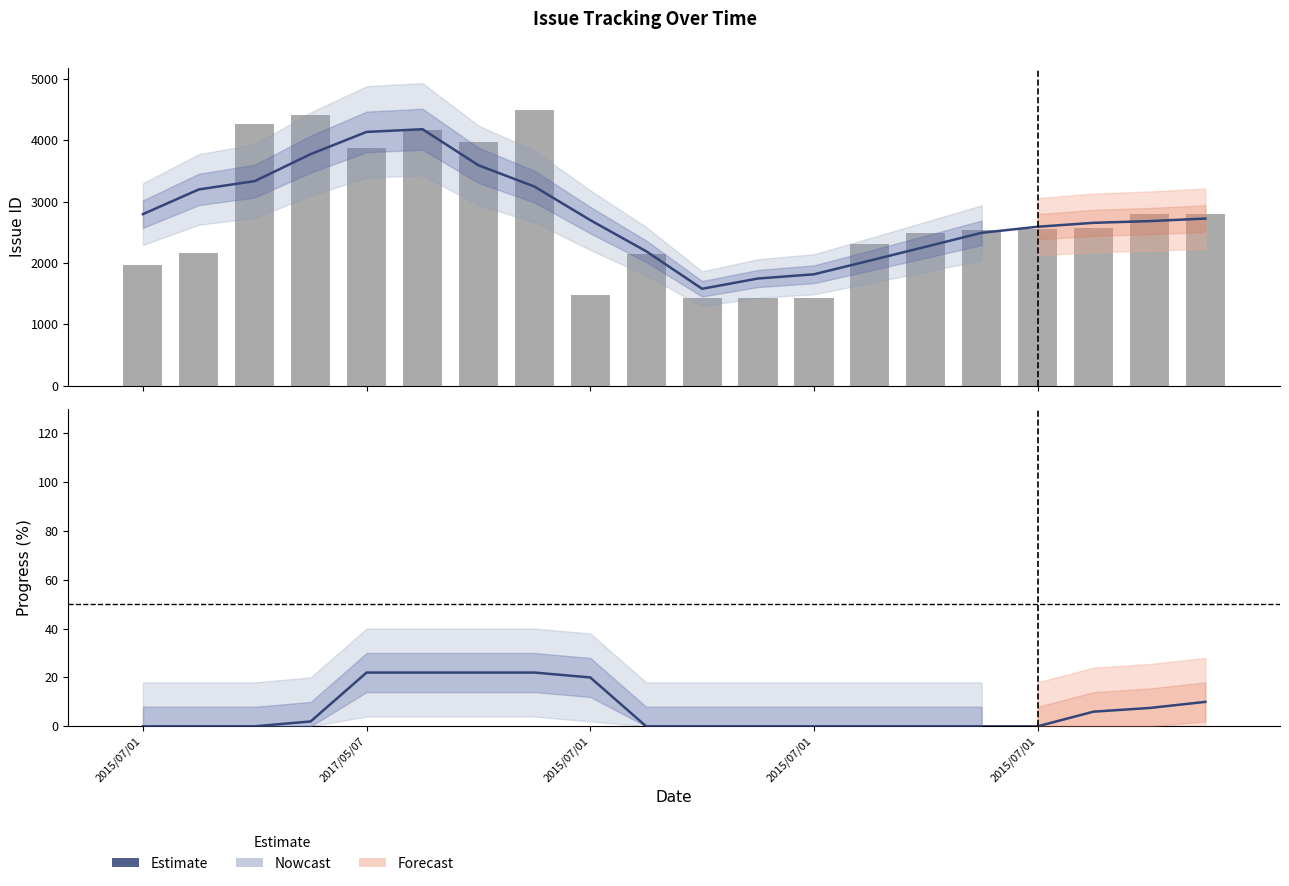

Reading left to right, extract all data points from this chart.

Issue ID (smoothed): 2797.7	3200.8	3336.6	3776.8	4139.0	4182.8	3595.2	3247.8	2700.0	2192.0	1580.2	1747.4	1816.4	2039.6	2265.8	2493.2	2592.0	2655.8	2684.0	2725.3
Progress (smoothed): 0.0	0.0	0.0	2.0	22.0	22.0	22.0	22.0	20.0	0.0	0.0	0.0	0.0	0.0	0.0	0.0	0.0	6.0	7.5	10.0